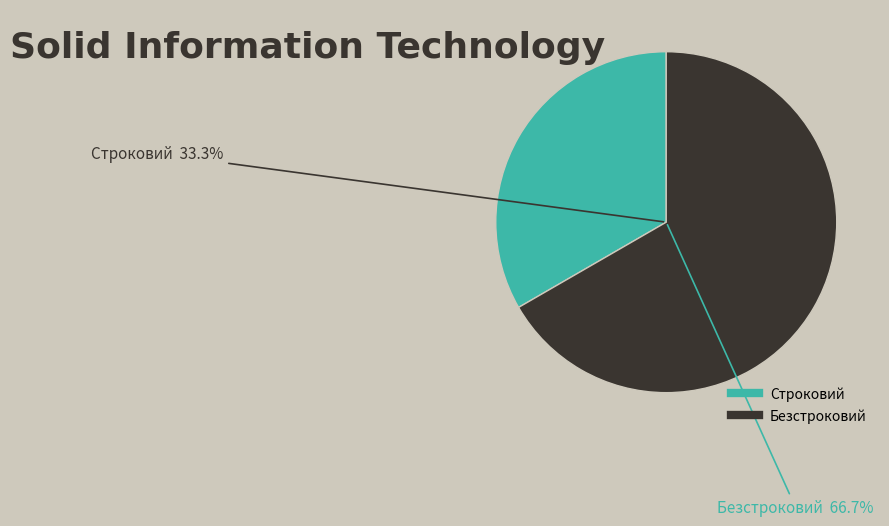

To the nearest percent, what is the difference between the largest and smallest slice percentages?

33%